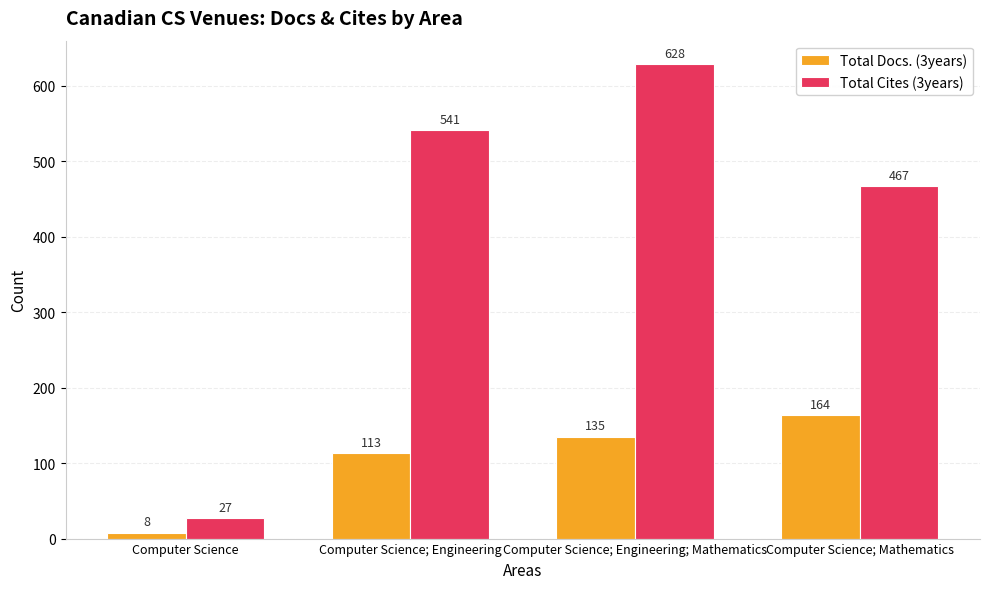

What is the approximate value of Total Cites (3years) at Computer Science?

27